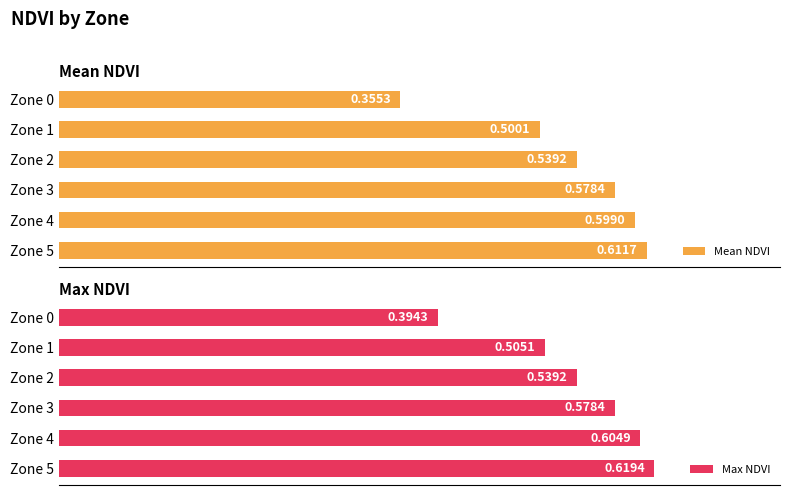

Reading left to right, list all the values displayed in this chart.

Mean NDVI: 0.4	0.5	0.5	0.6	0.6	0.6
Max NDVI: 0.4	0.5	0.5	0.6	0.6	0.6